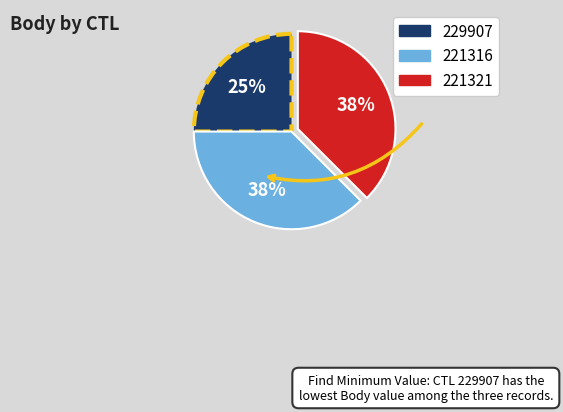

Which category has the smallest portion of the pie?

229907